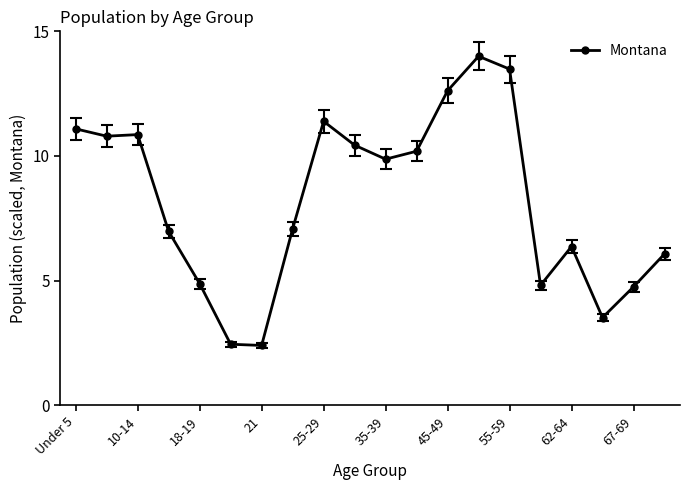

What is the sum of all values?

164.0